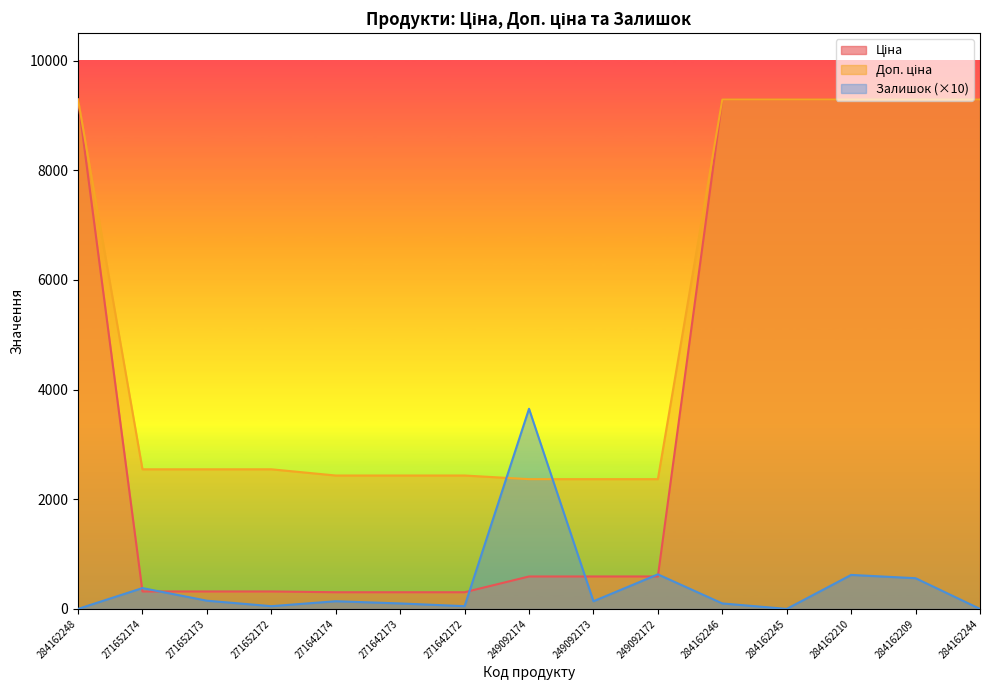

What are all the series names shown in the legend?

Ціна, Доп. ціна, Залишок